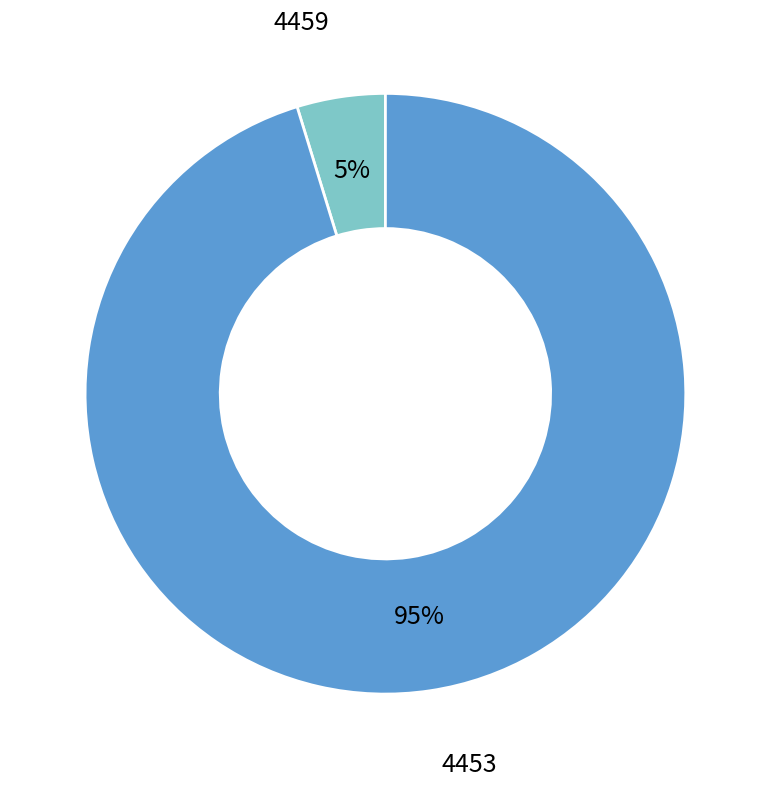

Is there any slice that represents more than half of the pie?

Yes